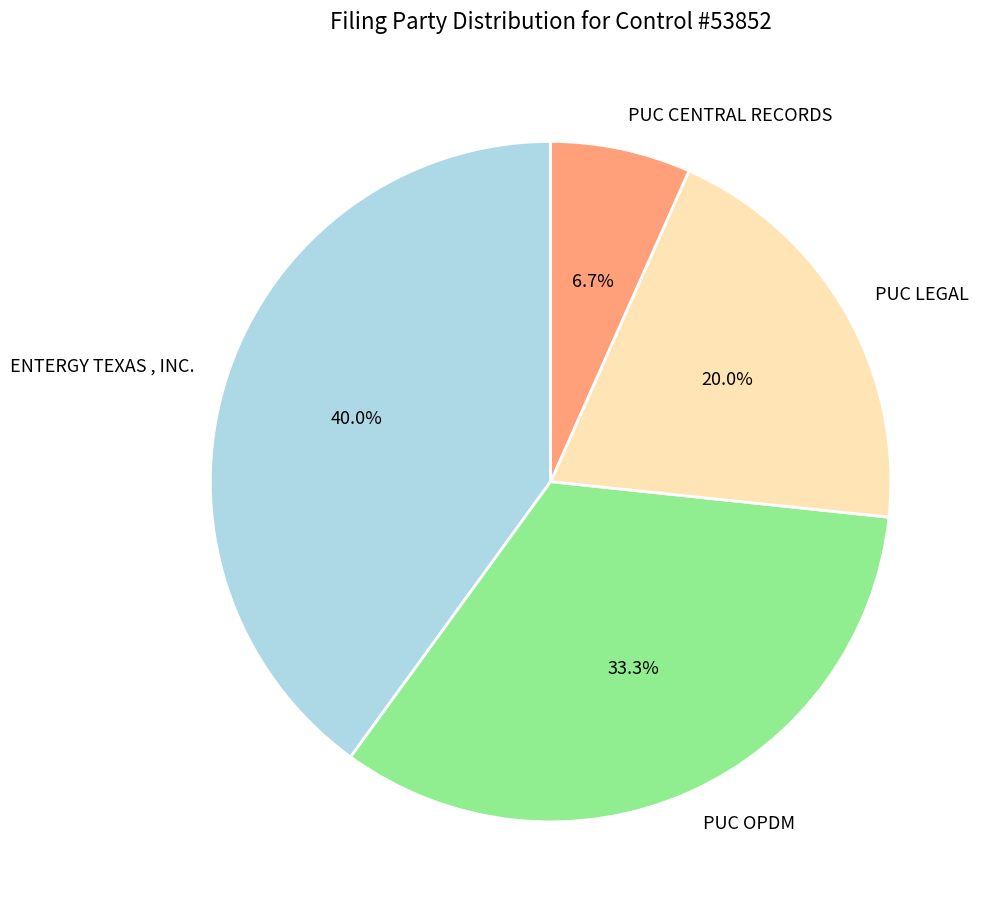

True or false: PUC OPDM accounts for 45% of the total.

False